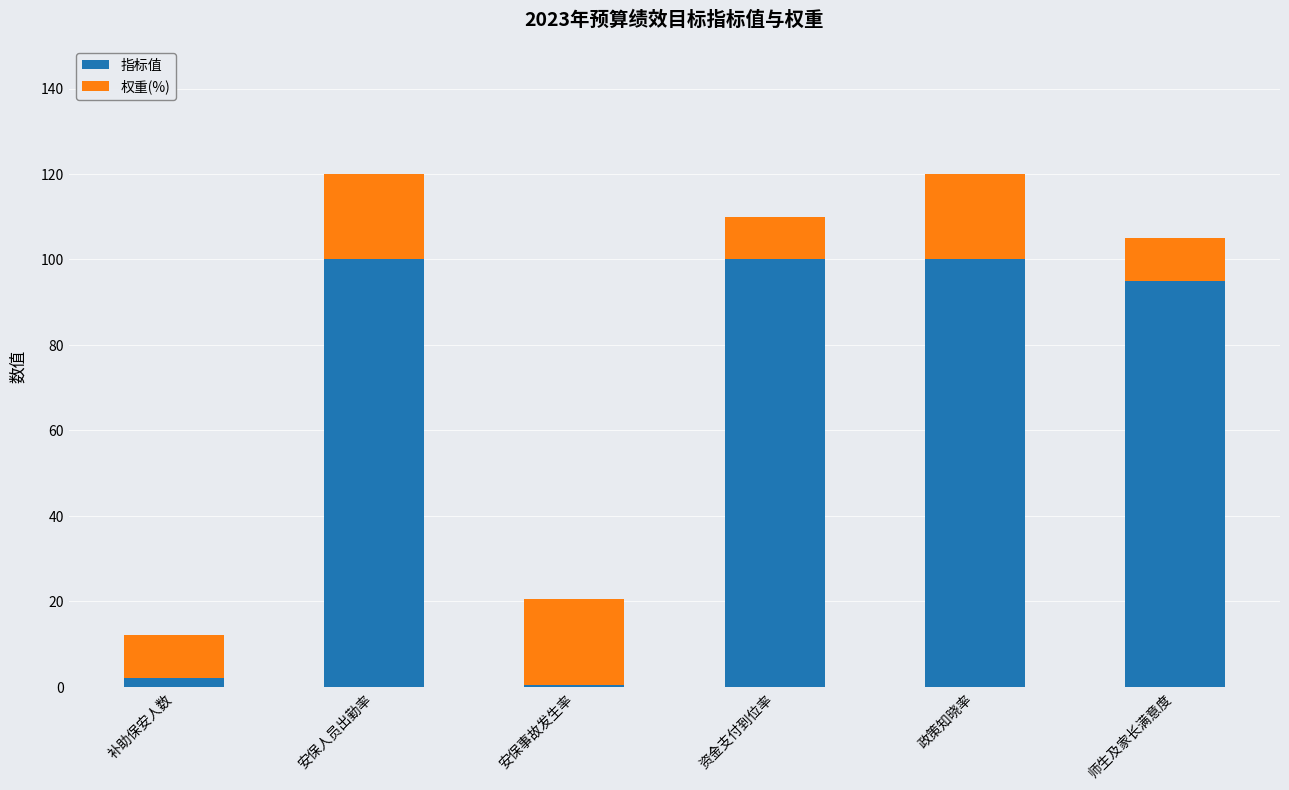

What is the difference between the maximum and minimum values in the 指标值 series?

99.5